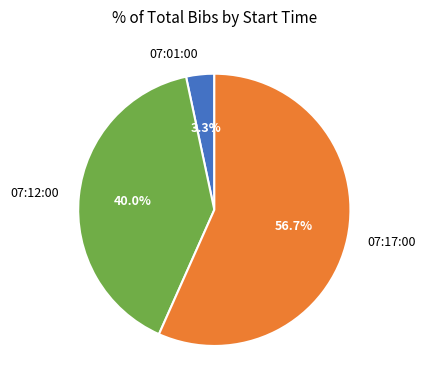

What percentage is NOT represented by 07:01:00?

96.7%